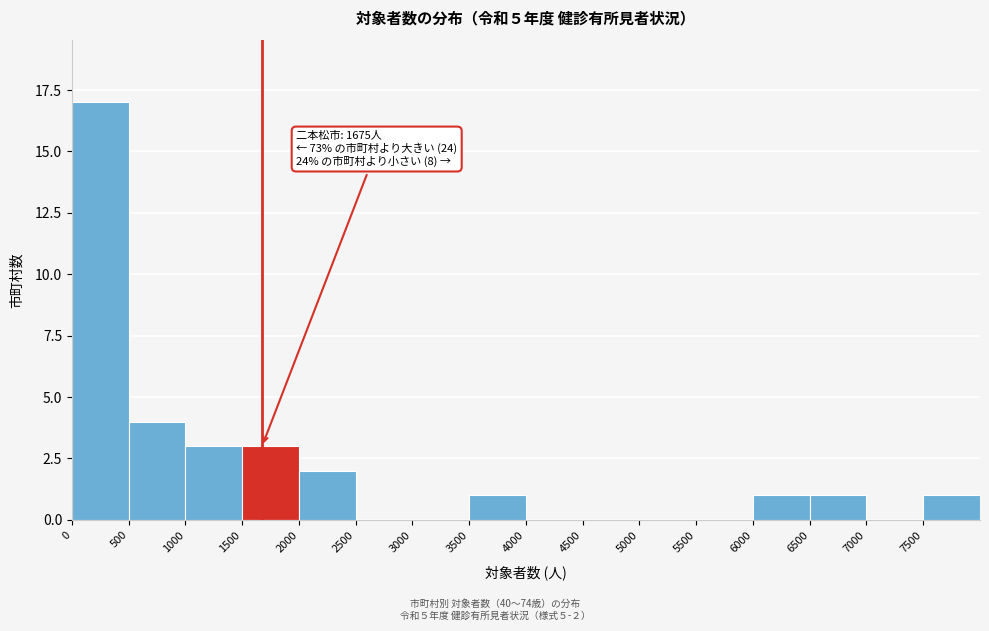

Over which range of the x-axis is the bar tallest?

0 to 500